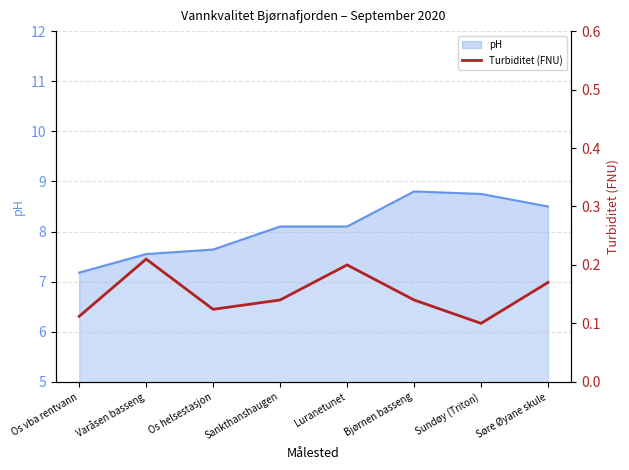

True or false: the data shows 0.2 at Os vba rentvann.

False